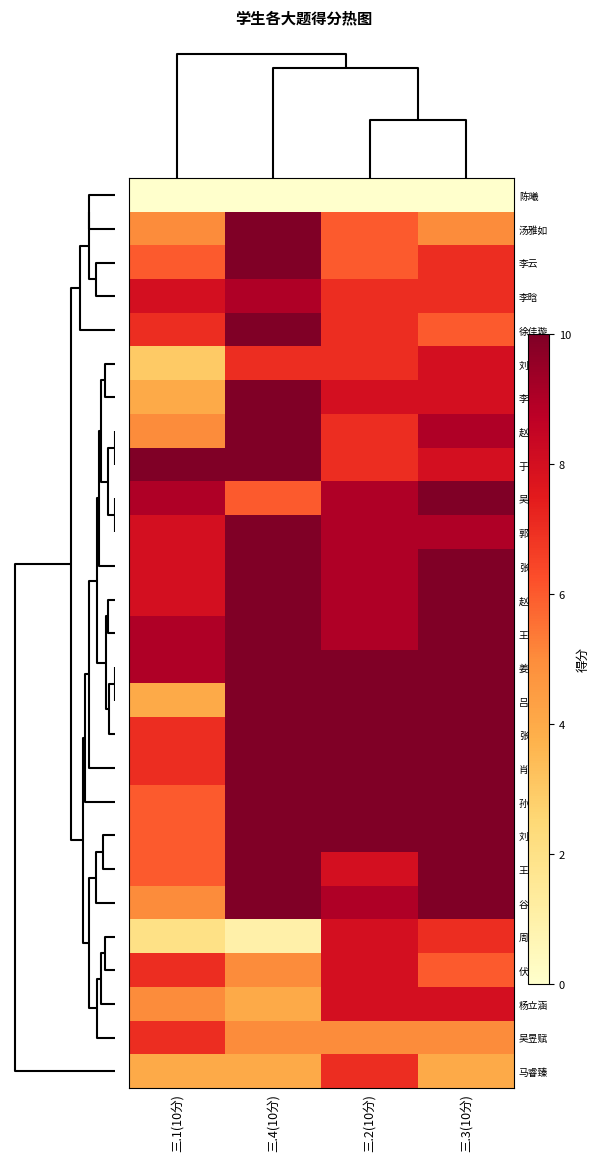

Rank the series by their maximum value, from lowest to highest.

陈曦, 吴昱赋, 马睿臻, 刘锶佳, 周梦圆, 伏国旗, 杨立涵, 李晗, 汤雅如, 李云, 徐佳璇, 李鸿镔, 赵孟媛, 于文月, 吴佳欣, 郭金蓉, 张雅琪, 赵翌晴, 王亚姿, 姜延冉, 吕凯月, 张明萱, 肖海然, 孙岩, 刘美华, 王思萱, 谷若冰